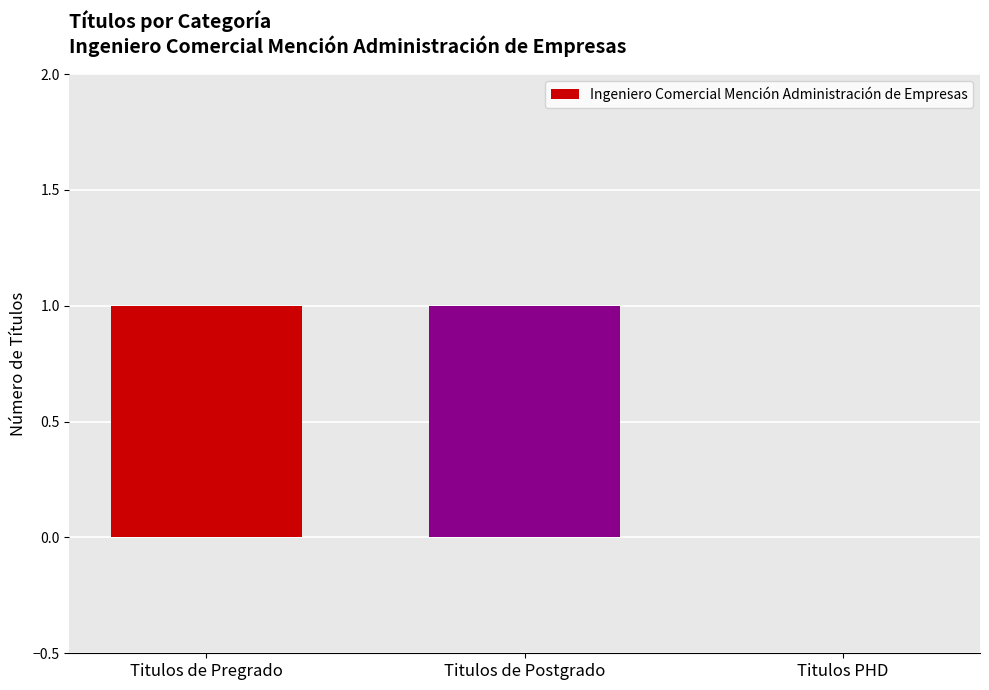

Count the number of data series in this chart.

1